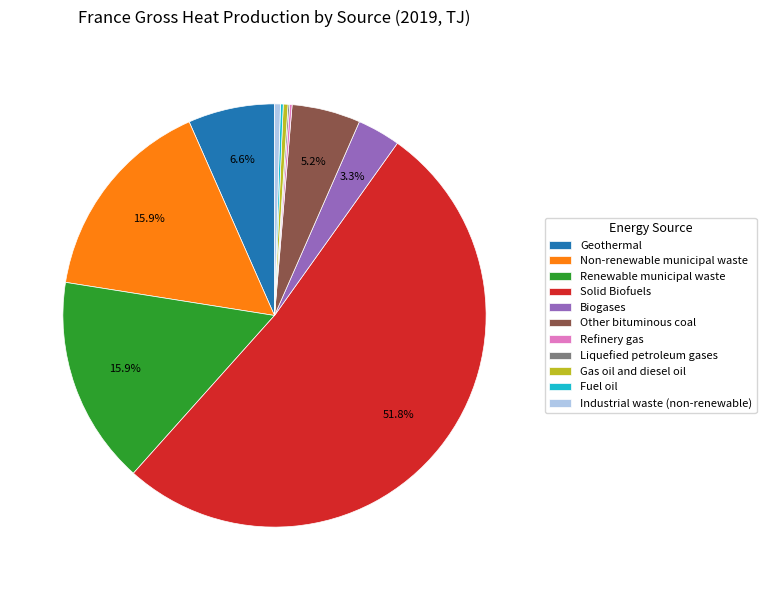

To the nearest percent, what is the average slice percentage?

9%